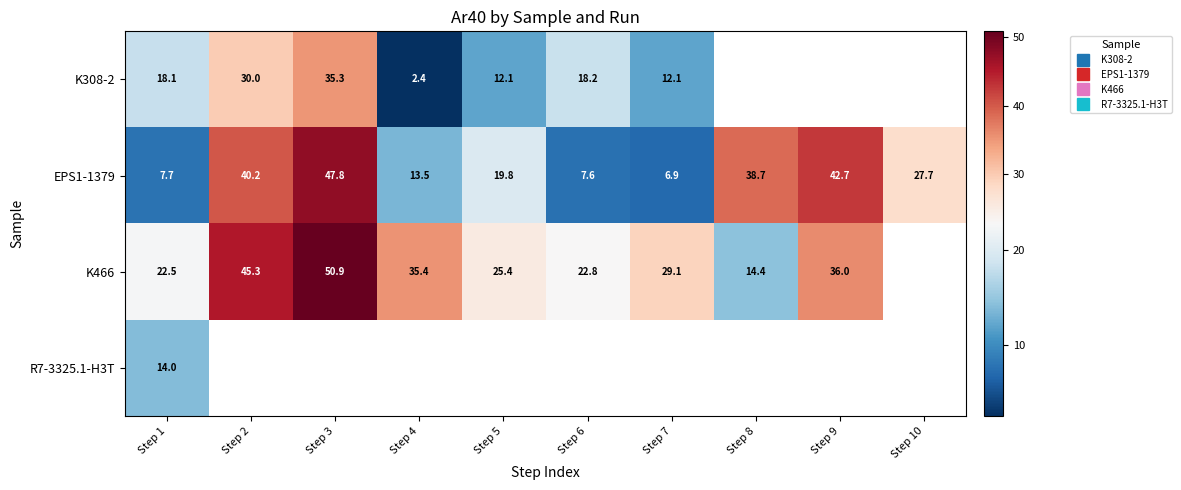

Is it true that K466 equals 36.0 at Step 9?

True